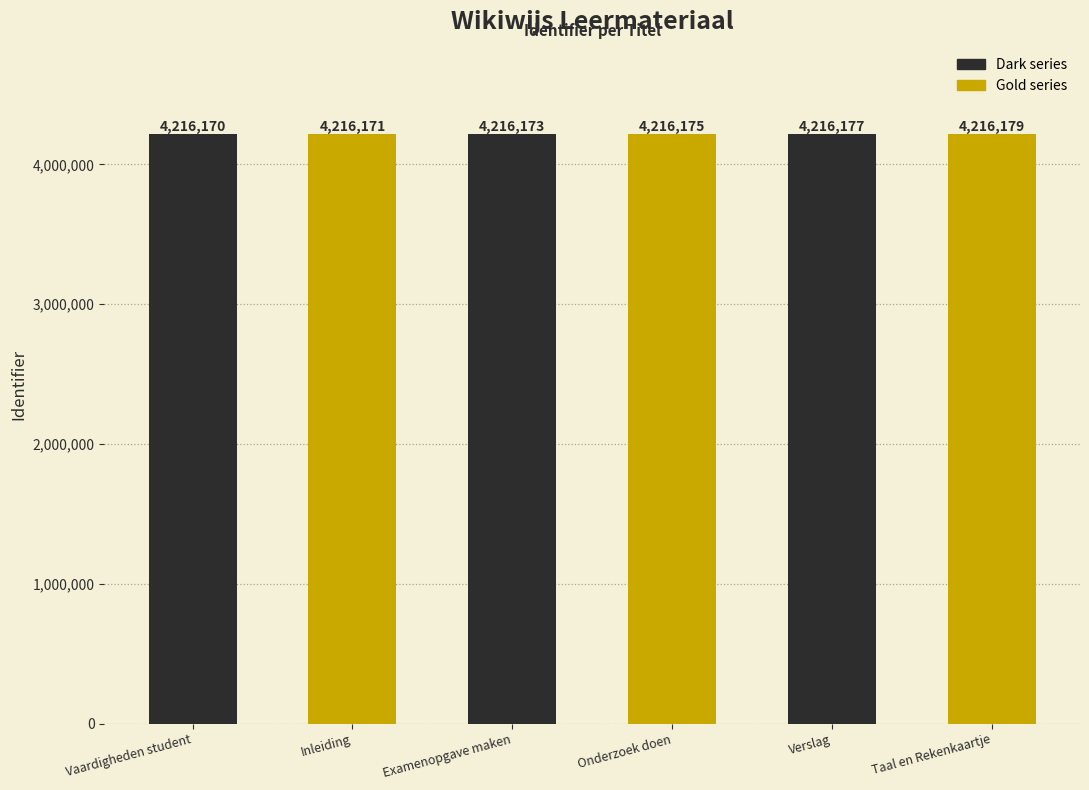

Rank the categories by Gold series value from highest to lowest.

Verslag, Examenopgave maken, Vaardigheden student